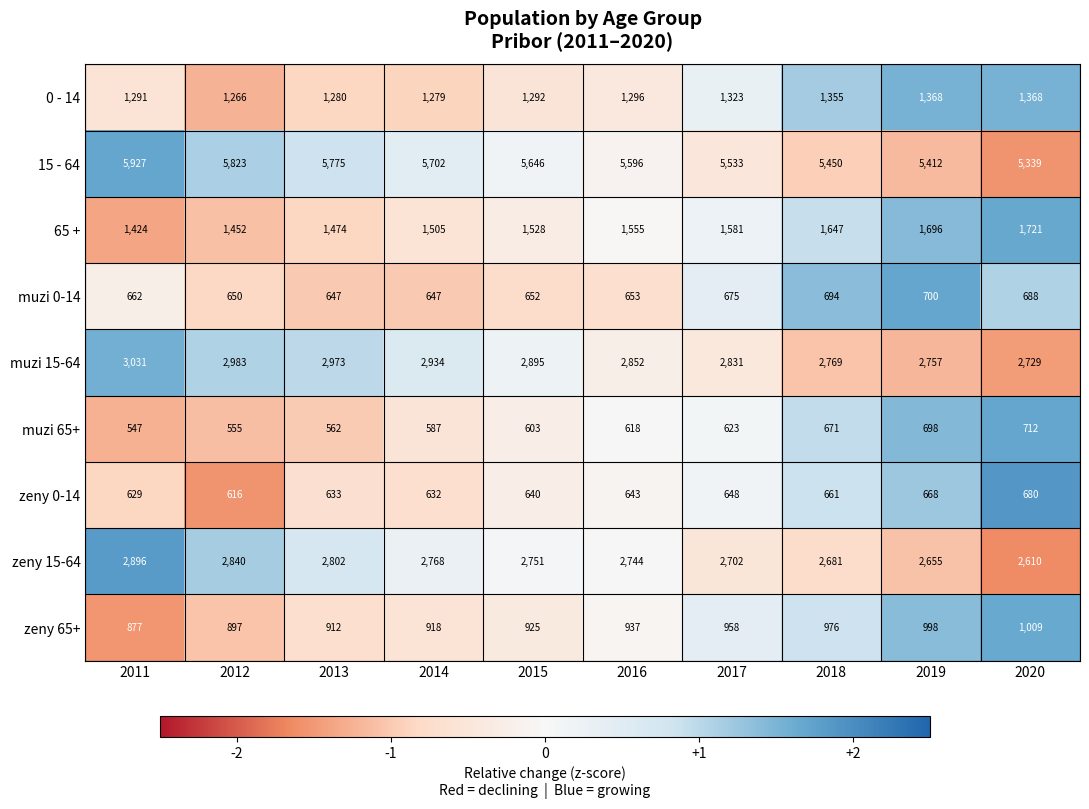

What is the total value across all series at 2016?

16894